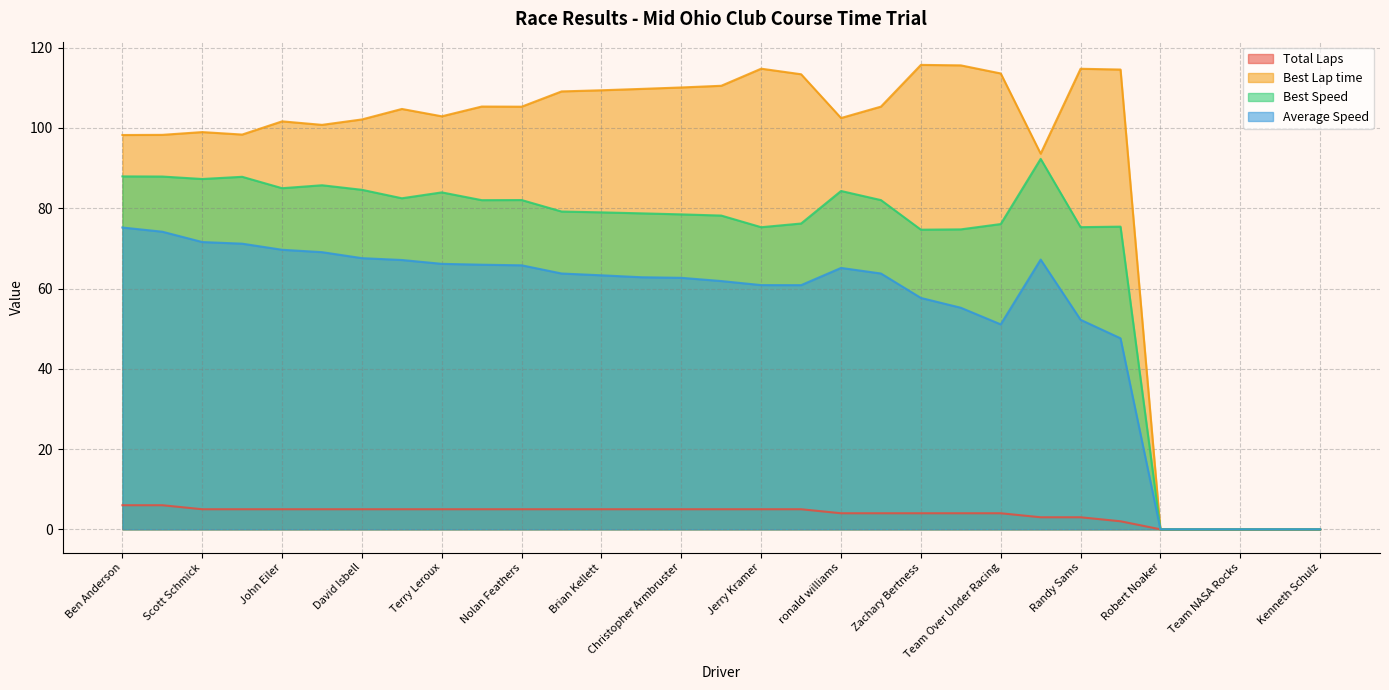

At which label does Average Speed first exceed 63?

Ben Anderson